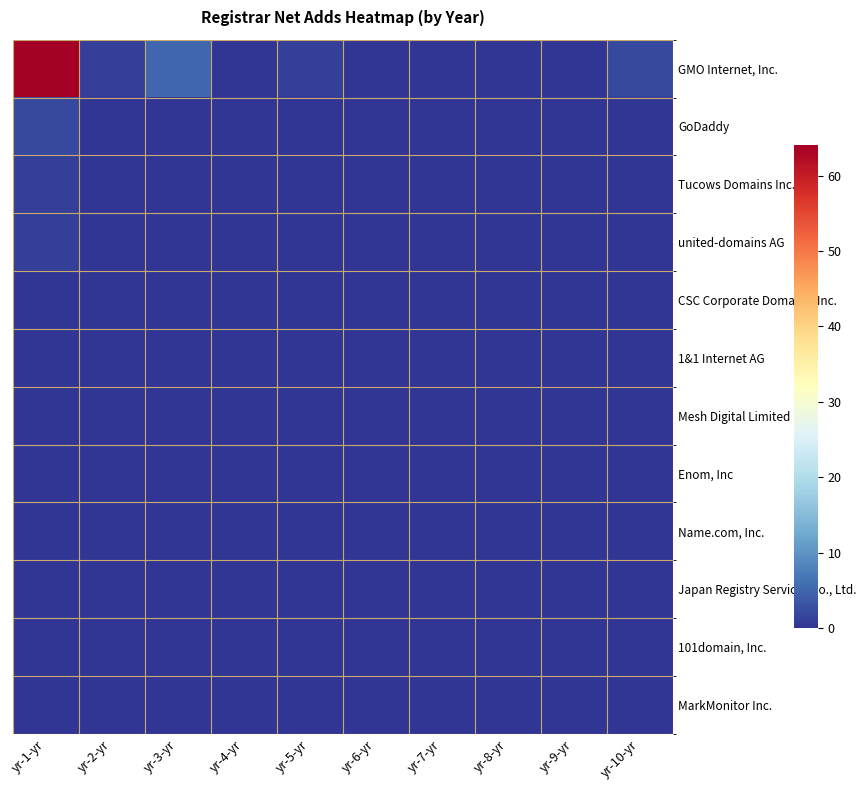

Reading right to left, list all the values displayed in this chart.

GMO Internet, Inc.: yr-10-yr=2	yr-9-yr=0	yr-8-yr=0	yr-7-yr=0	yr-6-yr=0	yr-5-yr=1	yr-4-yr=0	yr-3-yr=5	yr-2-yr=1	yr-1-yr=64
GoDaddy: yr-10-yr=0	yr-9-yr=0	yr-8-yr=0	yr-7-yr=0	yr-6-yr=0	yr-5-yr=0	yr-4-yr=0	yr-3-yr=0	yr-2-yr=0	yr-1-yr=2
Tucows Domains Inc.: yr-10-yr=0	yr-9-yr=0	yr-8-yr=0	yr-7-yr=0	yr-6-yr=0	yr-5-yr=0	yr-4-yr=0	yr-3-yr=0	yr-2-yr=0	yr-1-yr=1
united-domains AG: yr-10-yr=0	yr-9-yr=0	yr-8-yr=0	yr-7-yr=0	yr-6-yr=0	yr-5-yr=0	yr-4-yr=0	yr-3-yr=0	yr-2-yr=0	yr-1-yr=1
CSC Corporate Domains, Inc.: yr-10-yr=0	yr-9-yr=0	yr-8-yr=0	yr-7-yr=0	yr-6-yr=0	yr-5-yr=0	yr-4-yr=0	yr-3-yr=0	yr-2-yr=0	yr-1-yr=0
1&1 Internet AG: yr-10-yr=0	yr-9-yr=0	yr-8-yr=0	yr-7-yr=0	yr-6-yr=0	yr-5-yr=0	yr-4-yr=0	yr-3-yr=0	yr-2-yr=0	yr-1-yr=0
Mesh Digital Limited: yr-10-yr=0	yr-9-yr=0	yr-8-yr=0	yr-7-yr=0	yr-6-yr=0	yr-5-yr=0	yr-4-yr=0	yr-3-yr=0	yr-2-yr=0	yr-1-yr=0
Enom, Inc: yr-10-yr=0	yr-9-yr=0	yr-8-yr=0	yr-7-yr=0	yr-6-yr=0	yr-5-yr=0	yr-4-yr=0	yr-3-yr=0	yr-2-yr=0	yr-1-yr=0
Name.com, Inc.: yr-10-yr=0	yr-9-yr=0	yr-8-yr=0	yr-7-yr=0	yr-6-yr=0	yr-5-yr=0	yr-4-yr=0	yr-3-yr=0	yr-2-yr=0	yr-1-yr=0
Japan Registry Services Co., Ltd.: yr-10-yr=0	yr-9-yr=0	yr-8-yr=0	yr-7-yr=0	yr-6-yr=0	yr-5-yr=0	yr-4-yr=0	yr-3-yr=0	yr-2-yr=0	yr-1-yr=0
101domain, Inc.: yr-10-yr=0	yr-9-yr=0	yr-8-yr=0	yr-7-yr=0	yr-6-yr=0	yr-5-yr=0	yr-4-yr=0	yr-3-yr=0	yr-2-yr=0	yr-1-yr=0
MarkMonitor Inc.: yr-10-yr=0	yr-9-yr=0	yr-8-yr=0	yr-7-yr=0	yr-6-yr=0	yr-5-yr=0	yr-4-yr=0	yr-3-yr=0	yr-2-yr=0	yr-1-yr=0